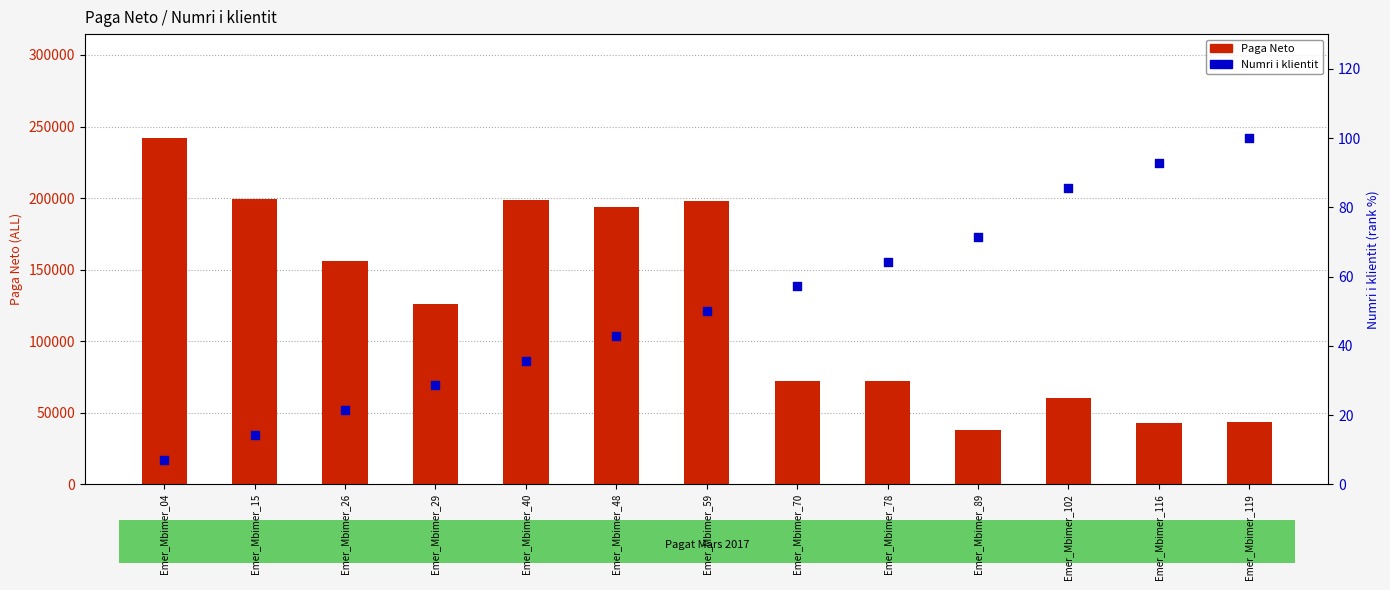

At which category is the sum across all series the highest?

Emer_Mbimer_04